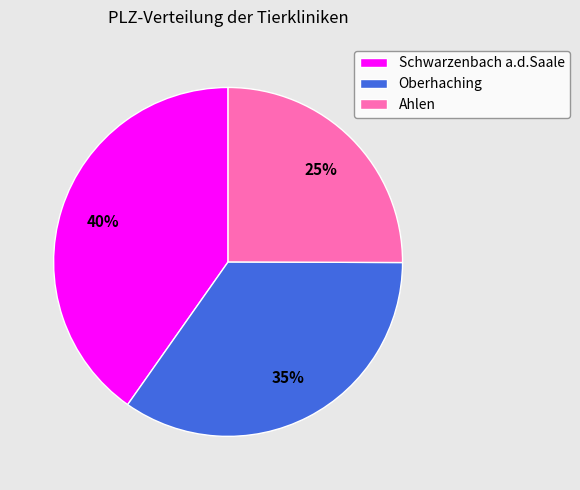

To the nearest percent, what is the average slice percentage?

33%